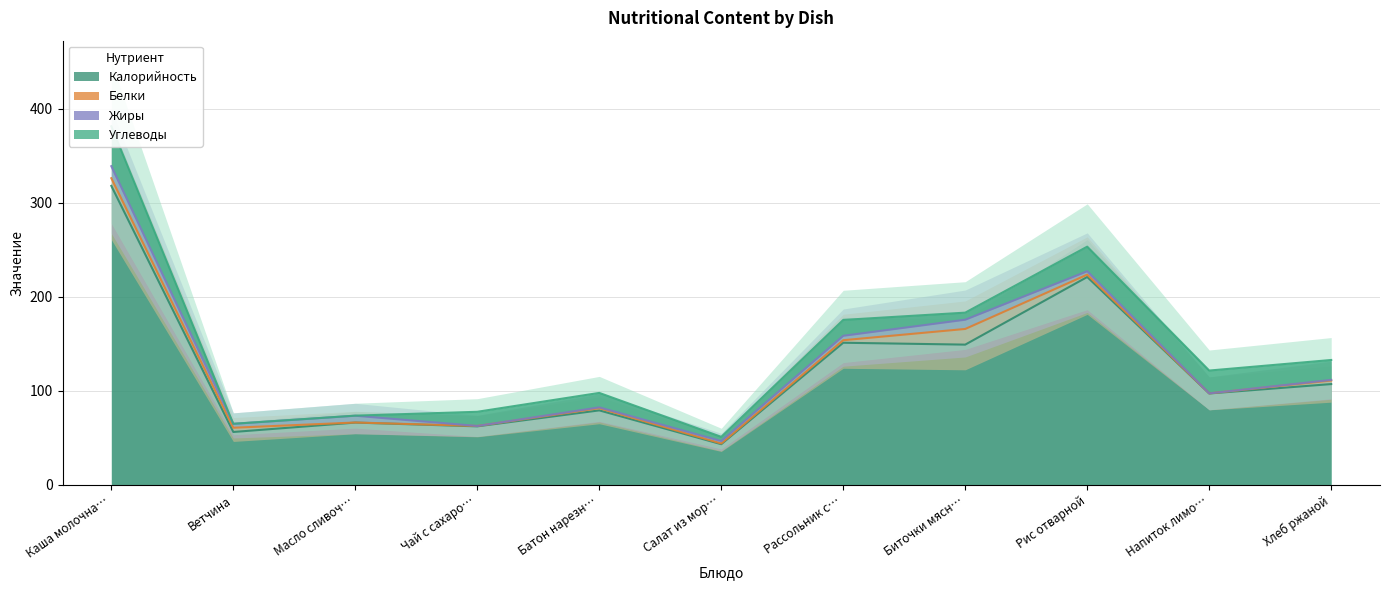

Is it true that Калорийность equals 79.0 at Батон нарезной?

True